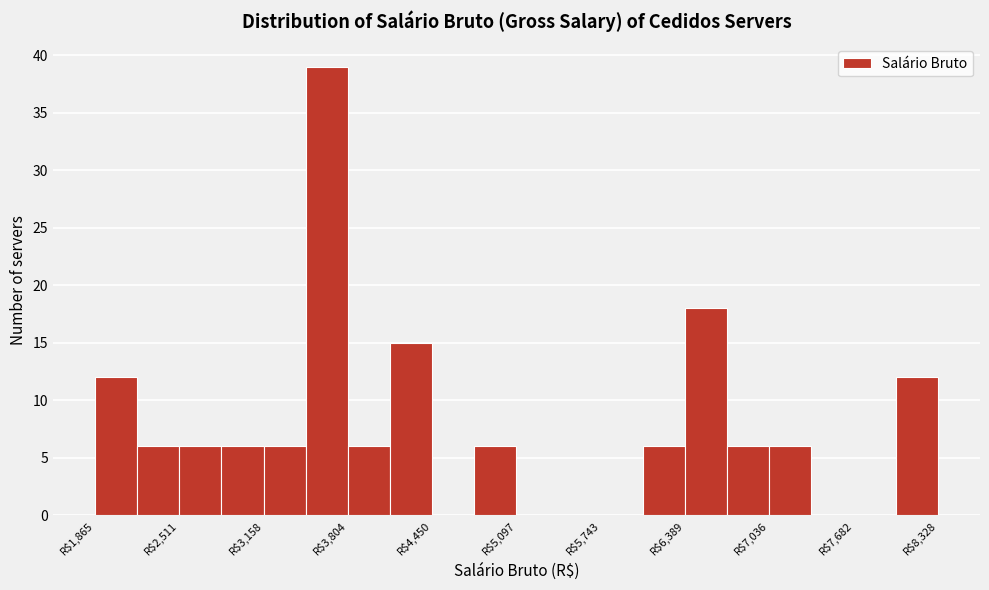

Around what value on the x-axis is the tallest bar? Give the approximate position of its centre, as read against the axis.

3600